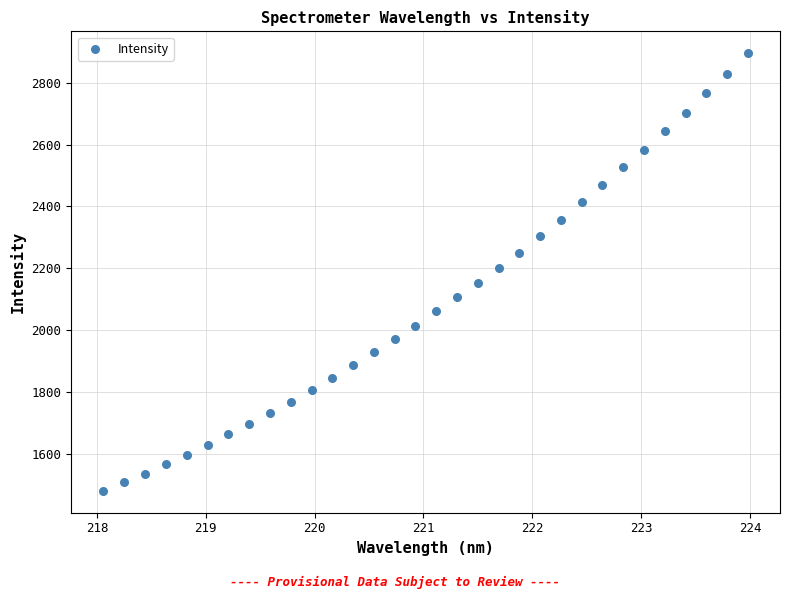

What is the range of Y values (max minus min)?

1416.7